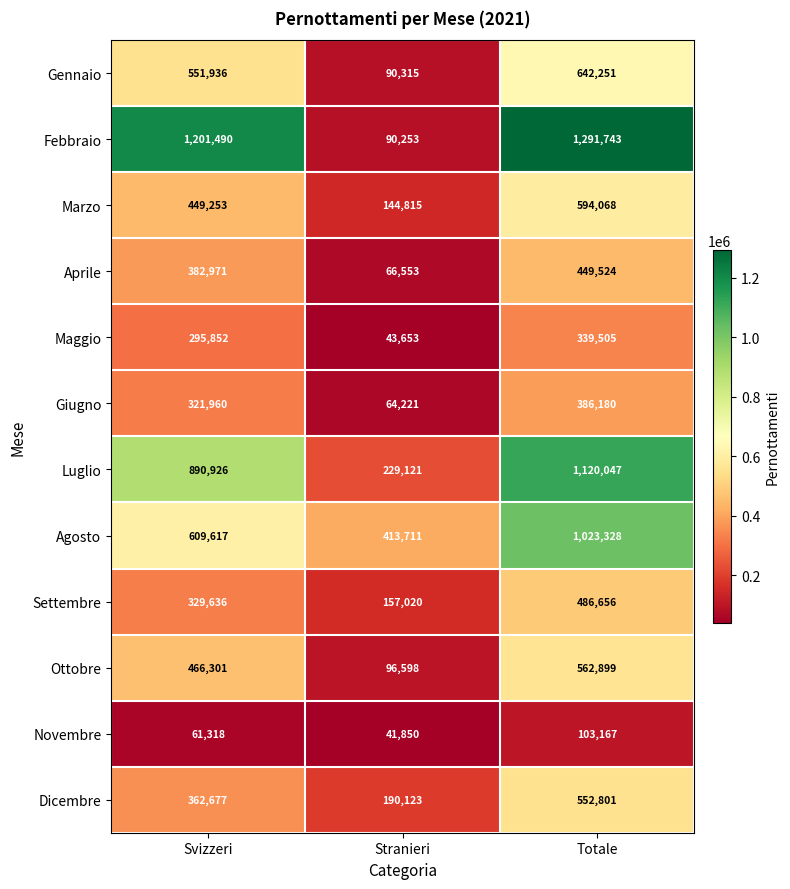

What is the sum of all Marzo values?

1188136